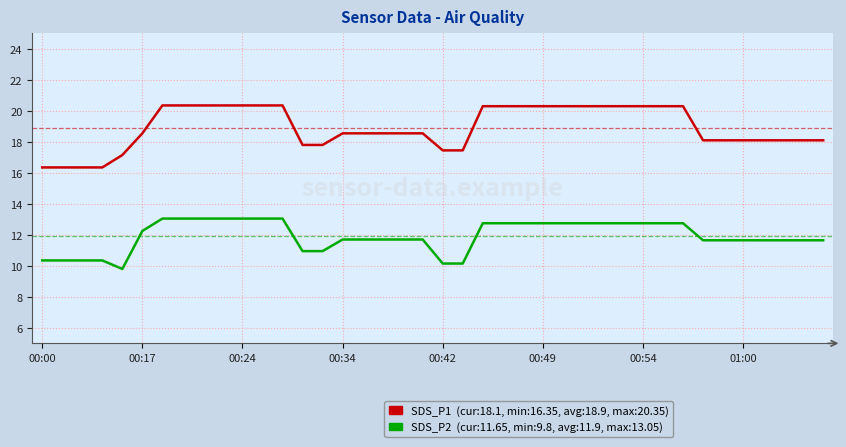

Does the chart display data point markers on the line(s)?

No